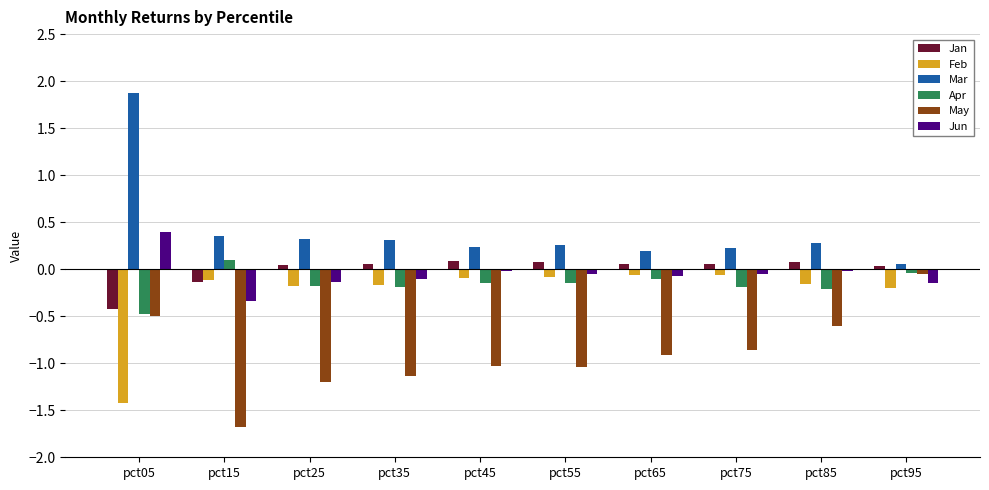

What is the difference between the highest and lowest values at pct05?

3.3